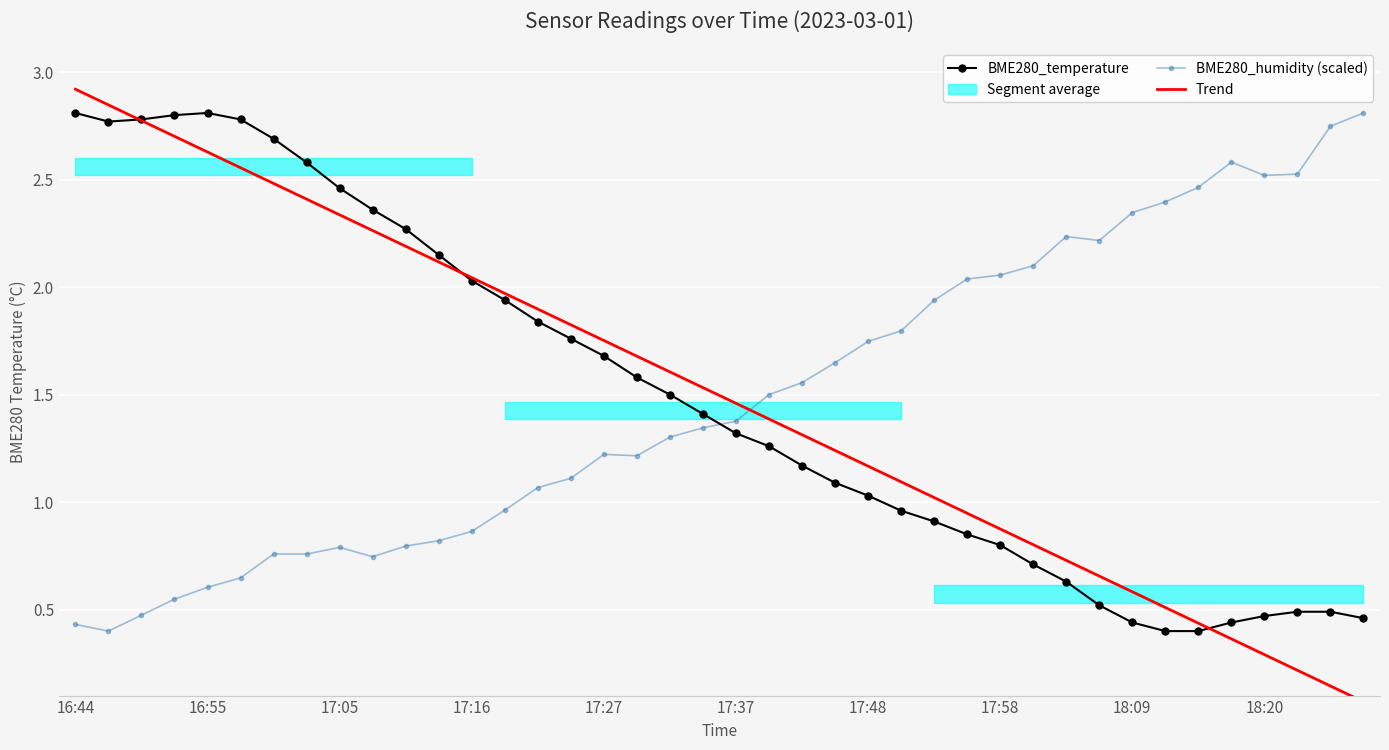

What is the average value of the BME280_temperature series?

1.5